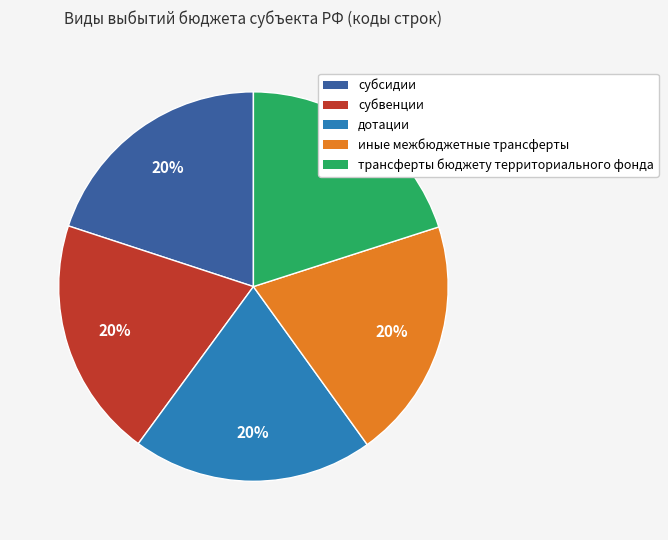

To the nearest percent, what is the average slice percentage?

20%